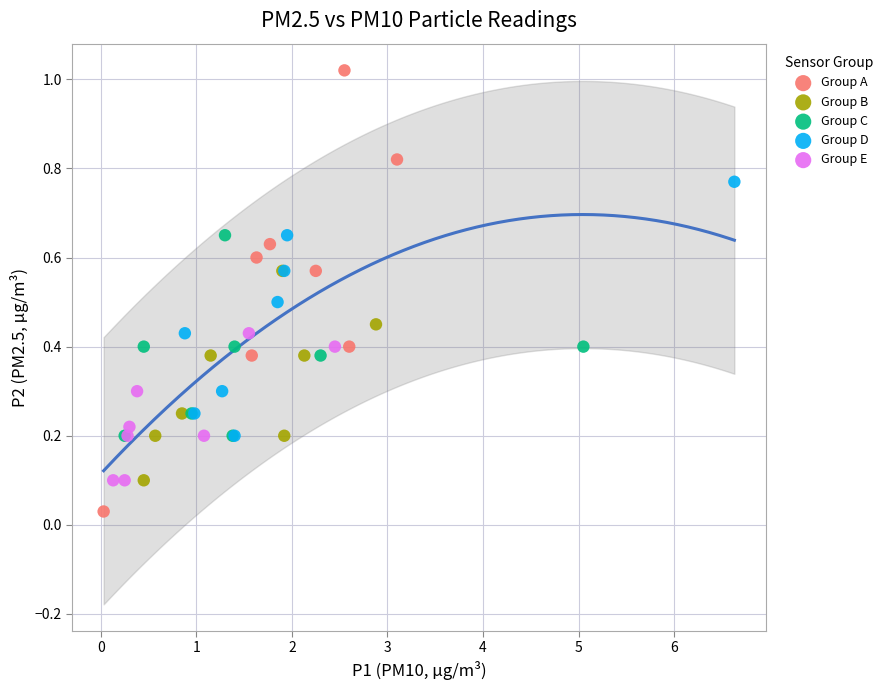

Which series contains the lowest Y value?

Group A